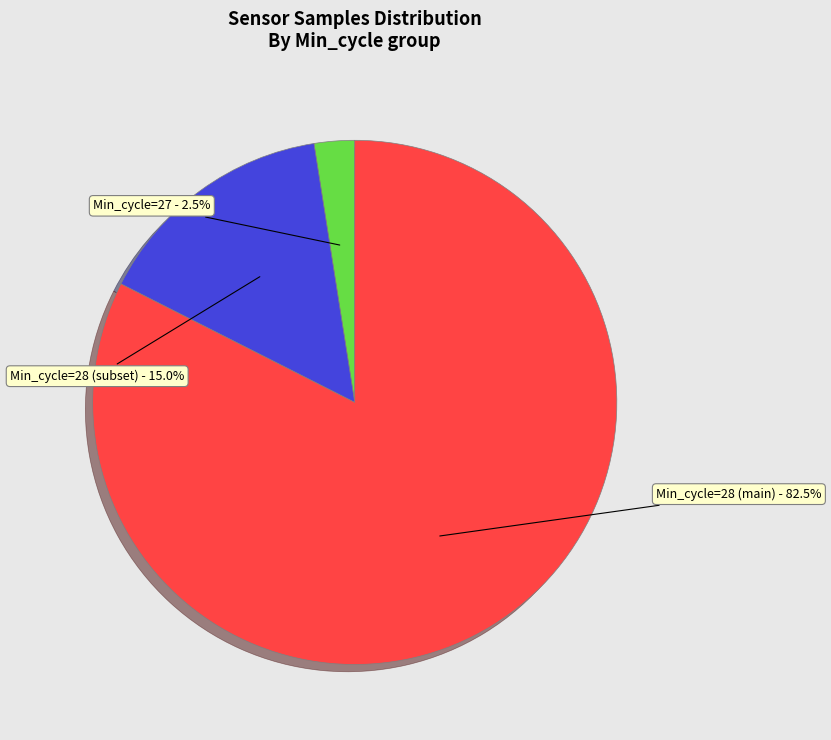

Is there any slice that represents more than half of the pie?

Yes